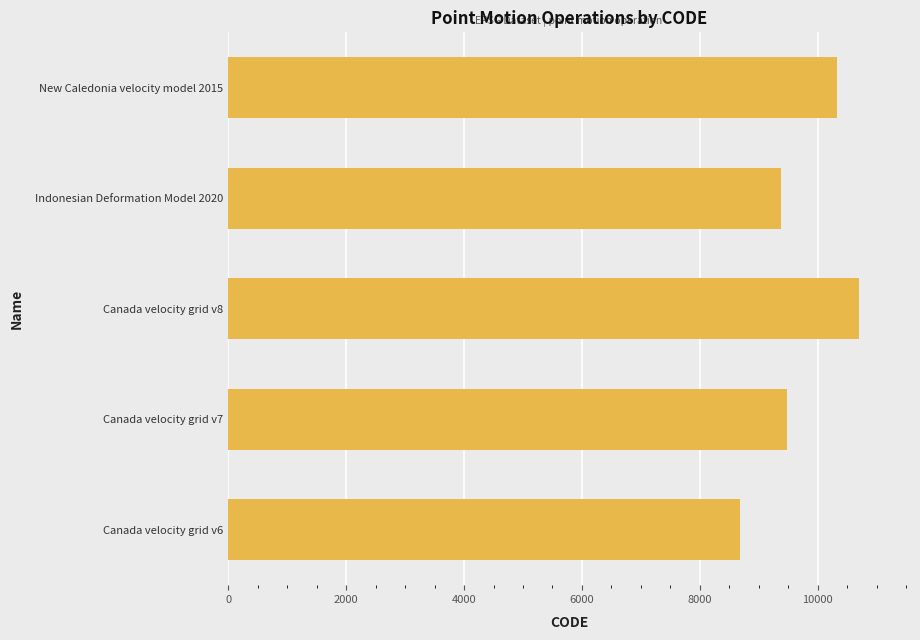

Rank the categories by value from lowest to highest.

Canada velocity grid v6, Indonesian Deformation Model 2020, Canada velocity grid v7, New Caledonia velocity model 2015, Canada velocity grid v8